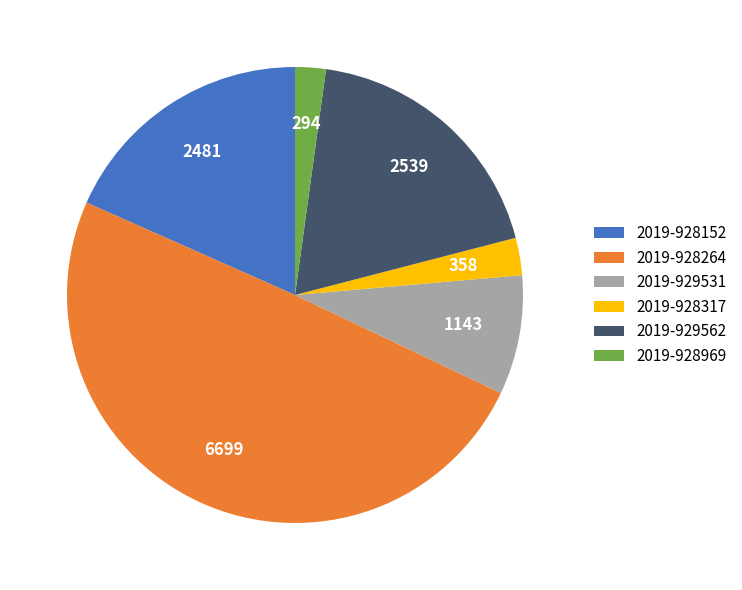

How many slices are in this pie chart?

6